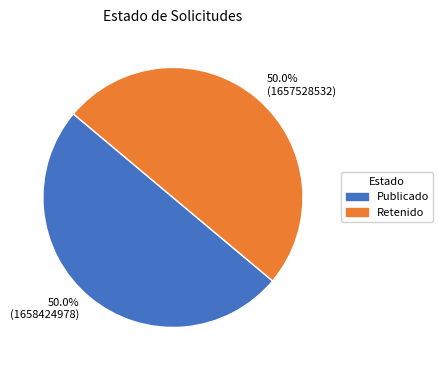

What percentage do Retenido and Publicado together represent?

100.0%